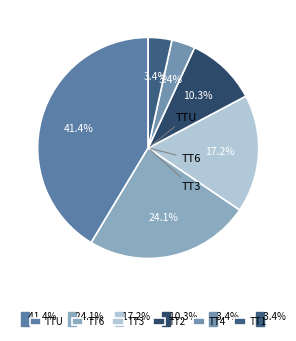

The TTU slice represents 28% of the pie. True or false?

False